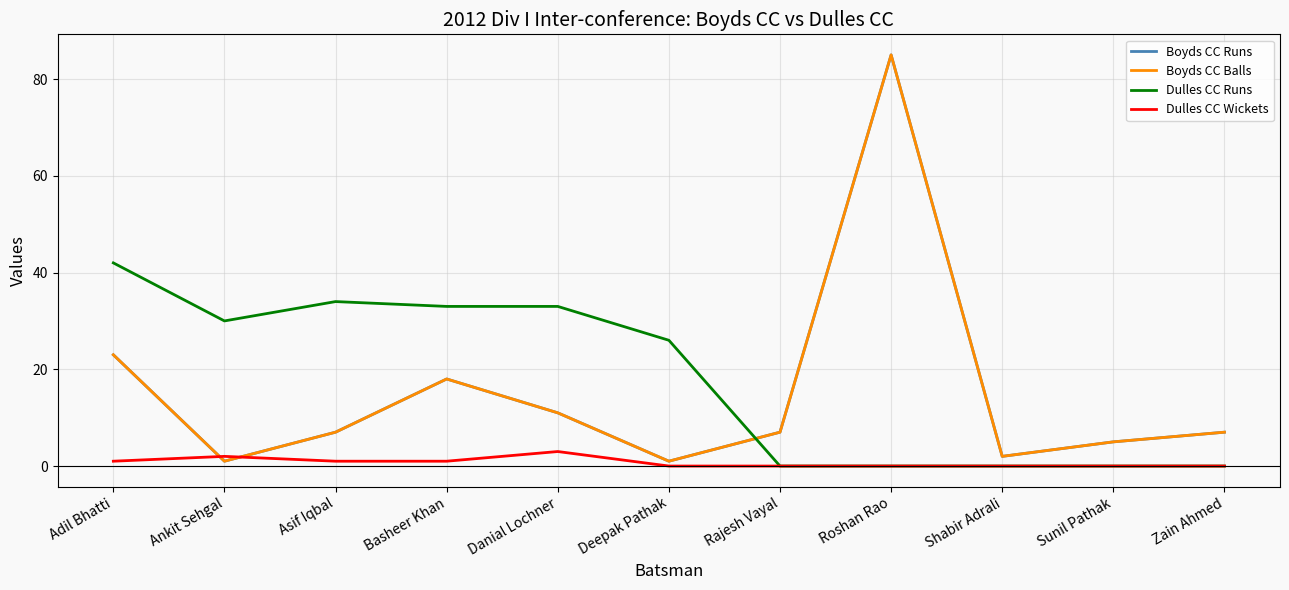

True or false: Boyds CC Runs and Boyds CC Balls intersect in this chart.

False